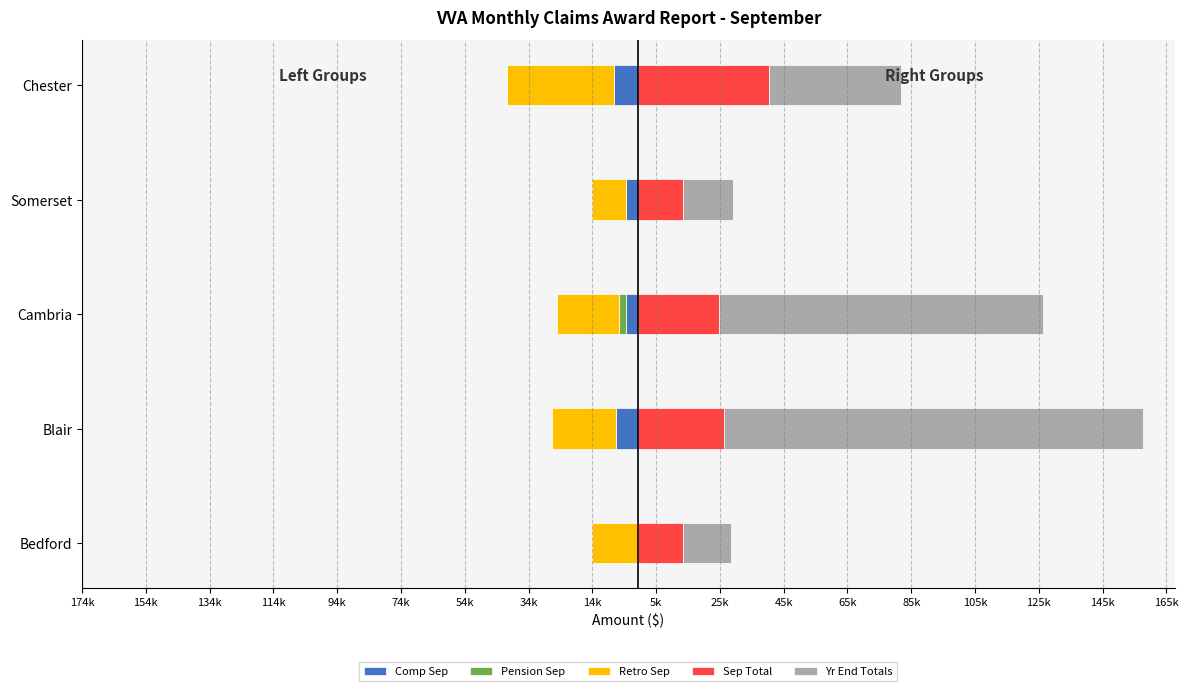

What are all the series names shown in the legend?

Comp Sep, Pension Sep, Retro Sep, Sep Total, Yr End Totals